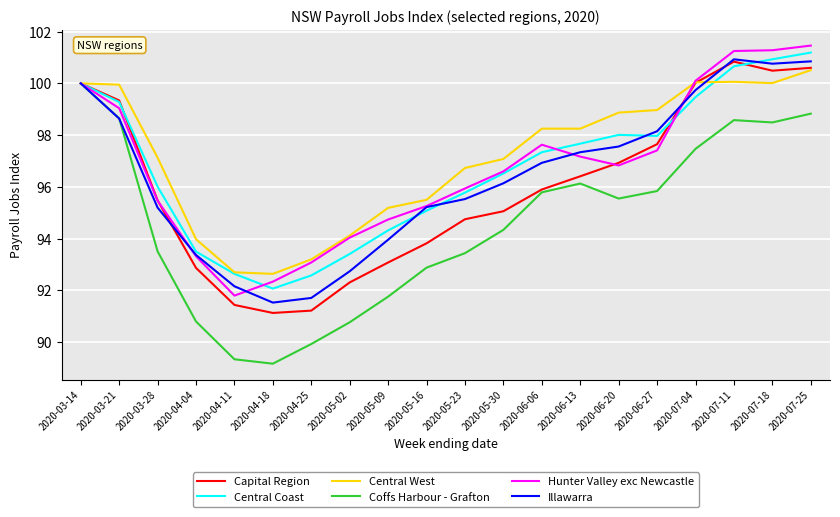

Read the Hunter Valley exc Newcastle value at 2020-07-18.

101.3